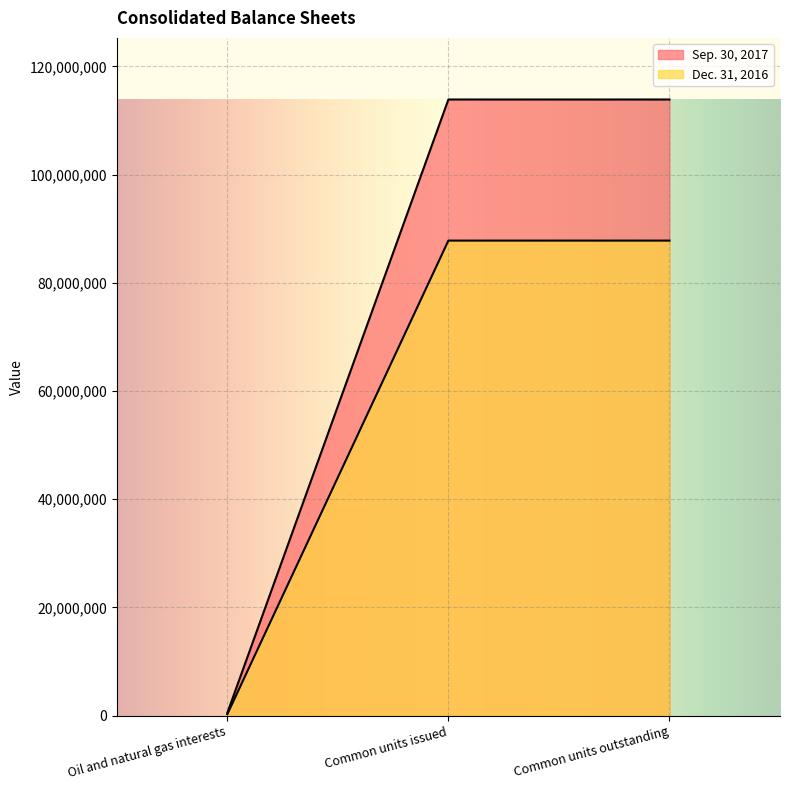

Where is Dec. 31, 2016 nearest to the value 44026294?

Oil and natural gas interests